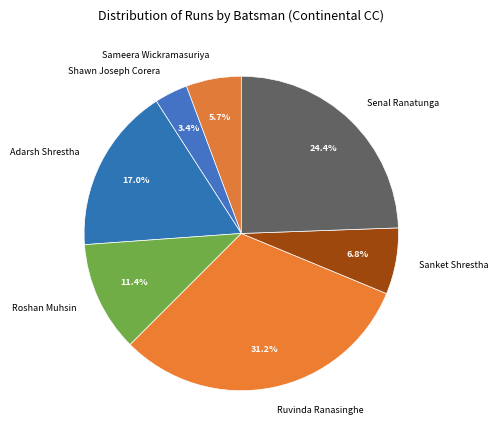

What is the smallest slice in the pie chart?

Shawn Joseph Corera